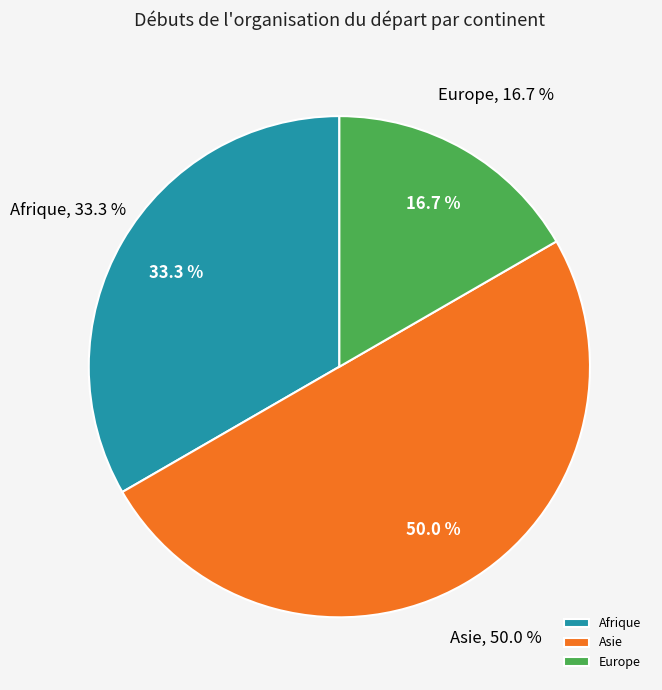

What is the change in value from Afrique to Europe?

-1